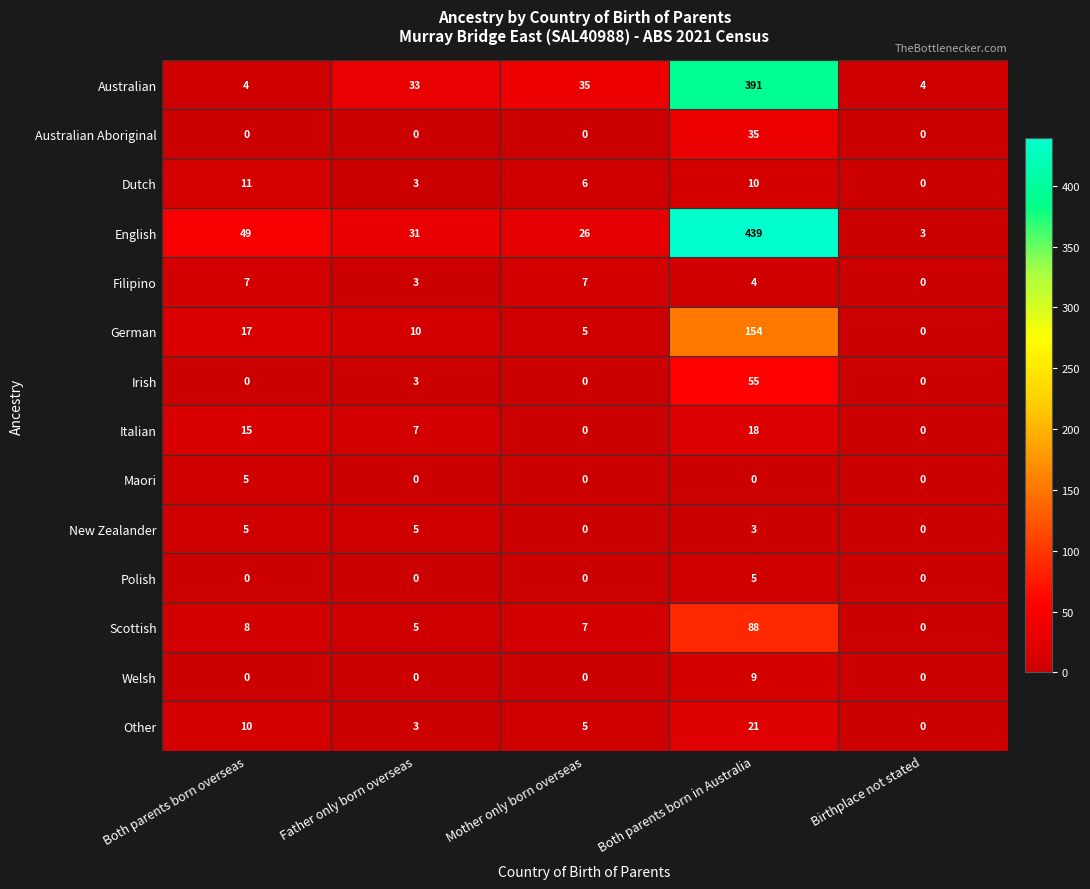

The value of Australian Aboriginal at Father only born overseas is 0. True or false?

True